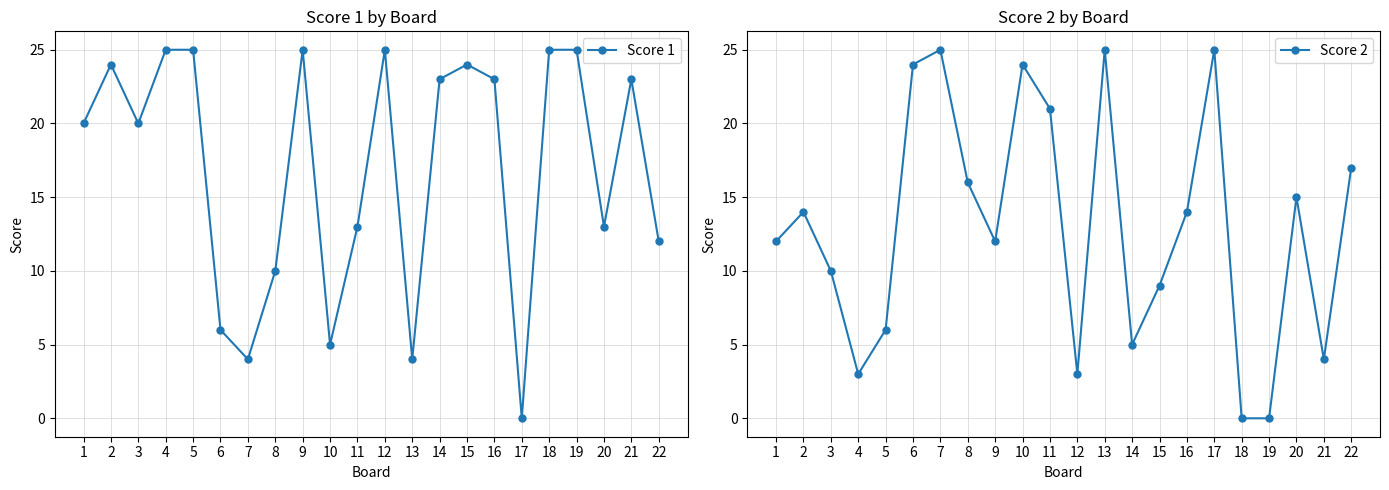

The Score 2 series shows 15 at 20. True or false?

True